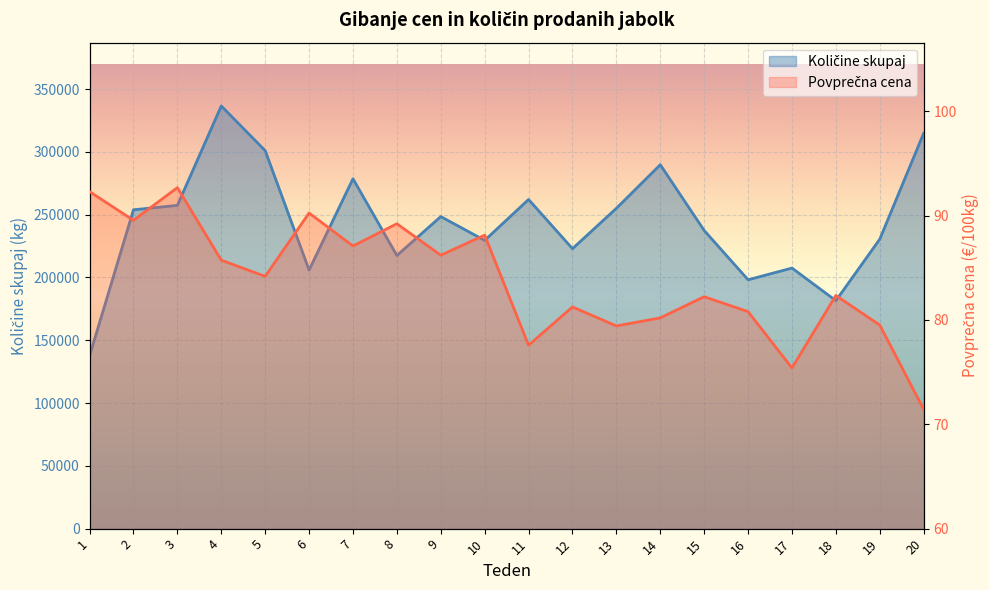

How many data points in Povprečna cena are above 84?

10